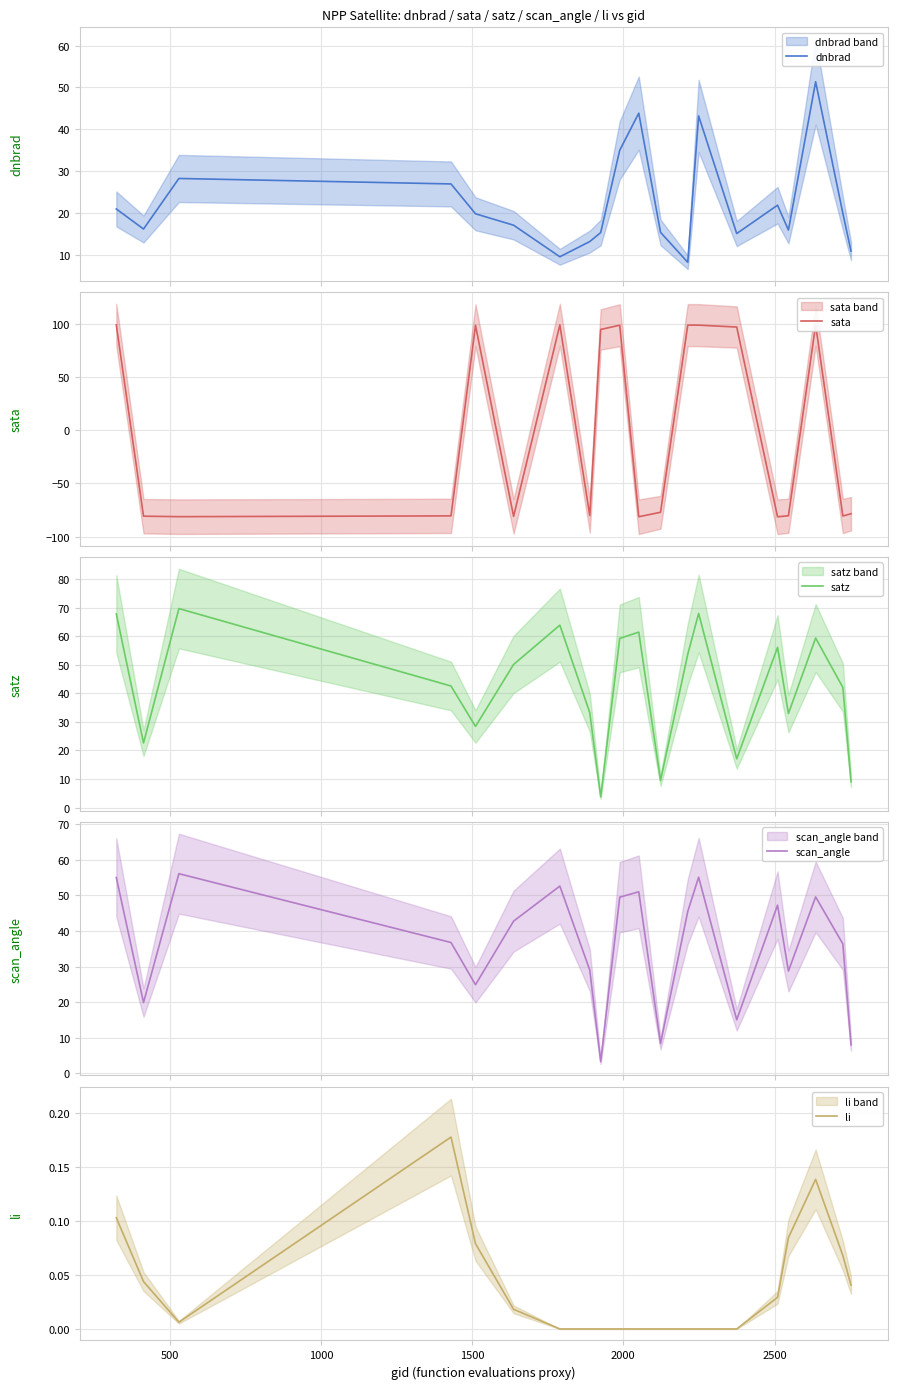

What is the minimum value for dnbrad?

8.1